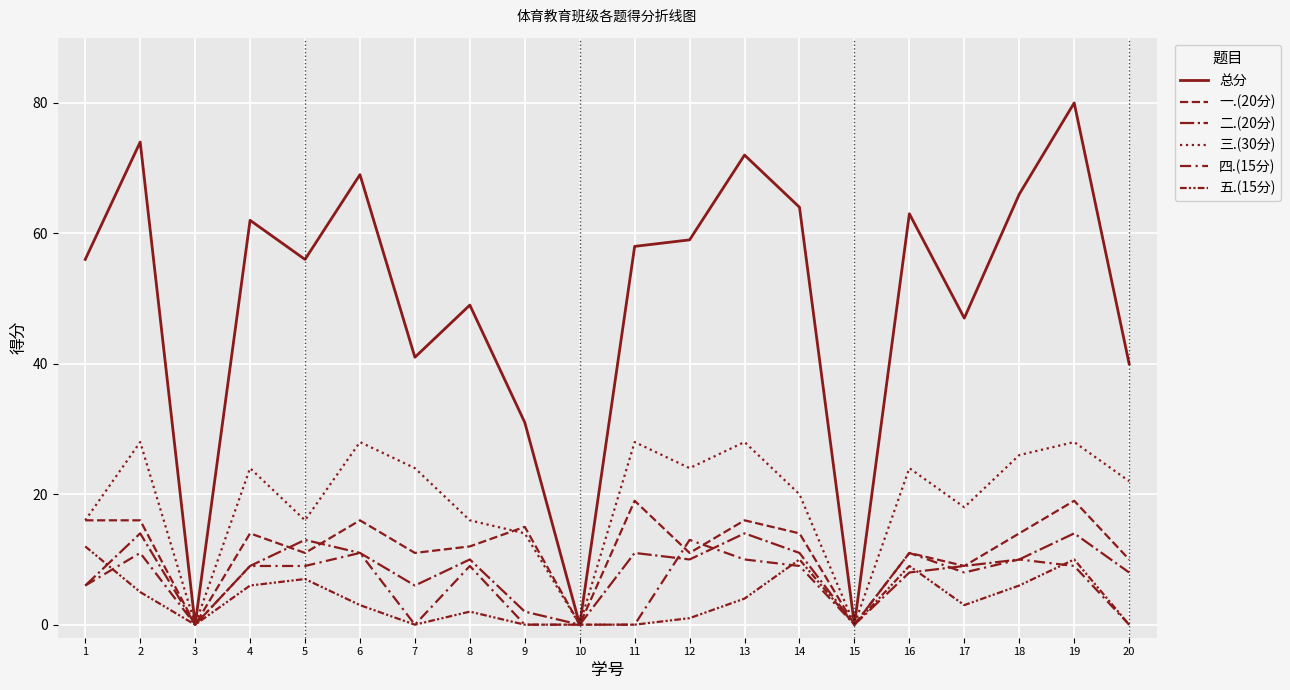

At which label does 五.(15分) first exceed 3?

1